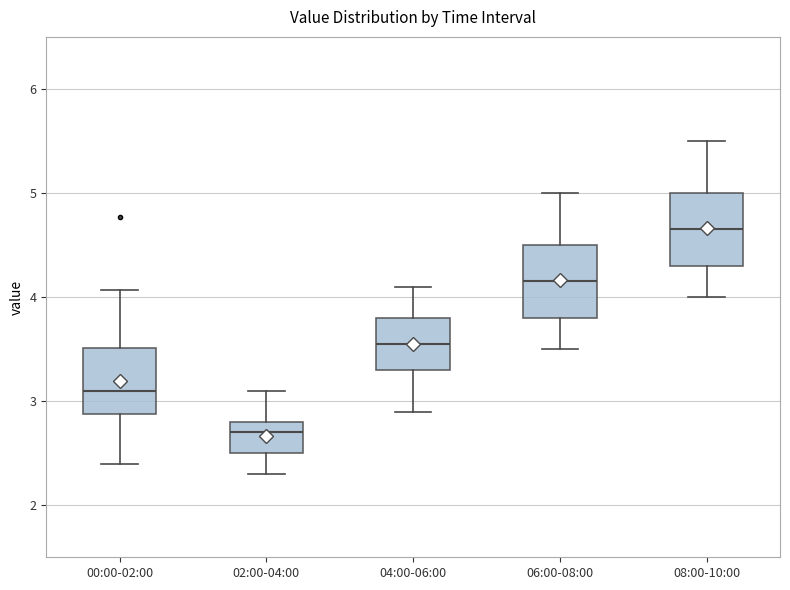

Which box's median line is the highest?

08:00-10:00